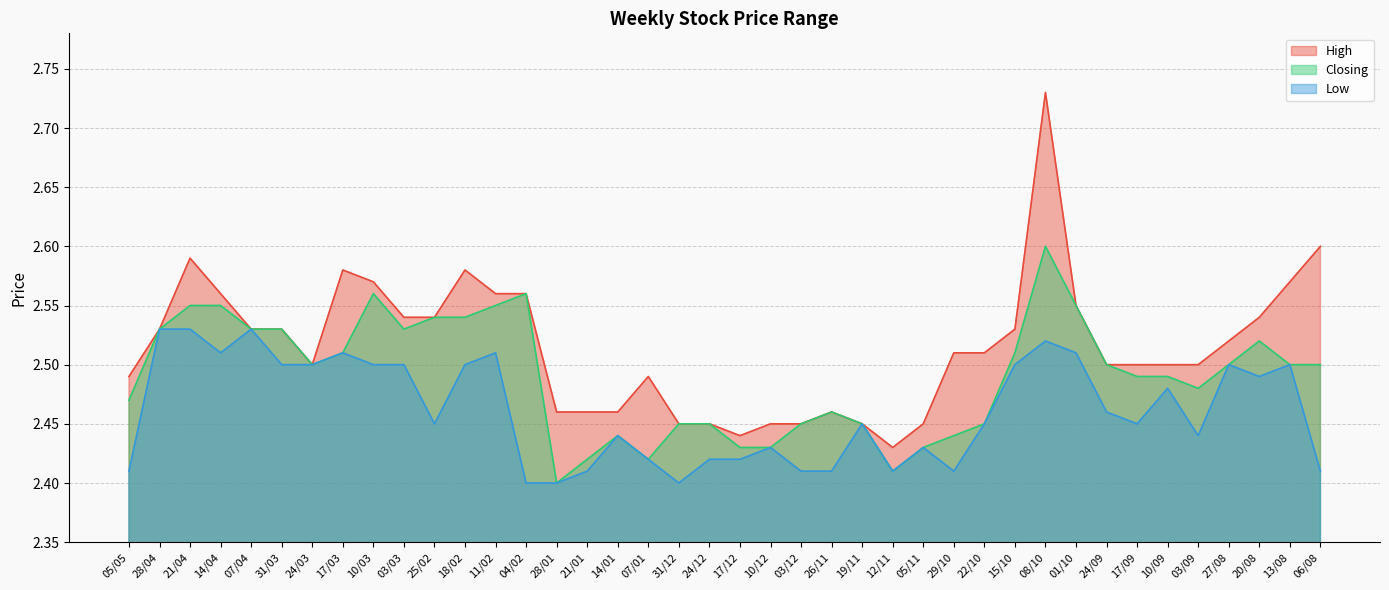

What is the approximate value of Low at 21/04?

2.5